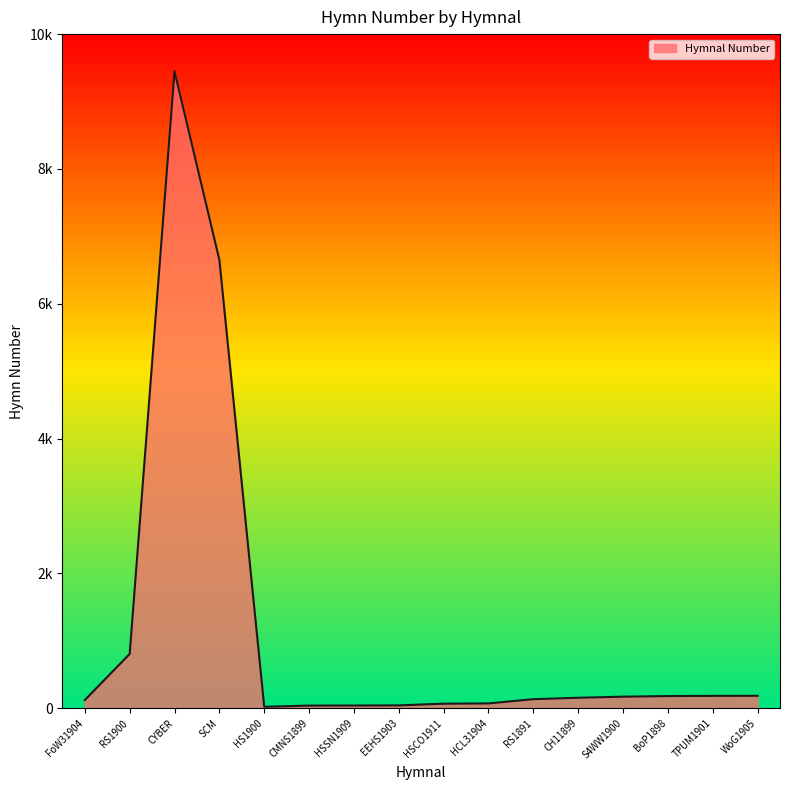

Rank the categories by value from highest to lowest.

CYBER, SCM, RS1900, WoG1905, TPUM1901, BoP1898, S4WW1900, CH11899, RS1891, FoW31904, HCL31904, HSCO1911, EEHS1903, HSSN1909, CMNS1899, HS1900